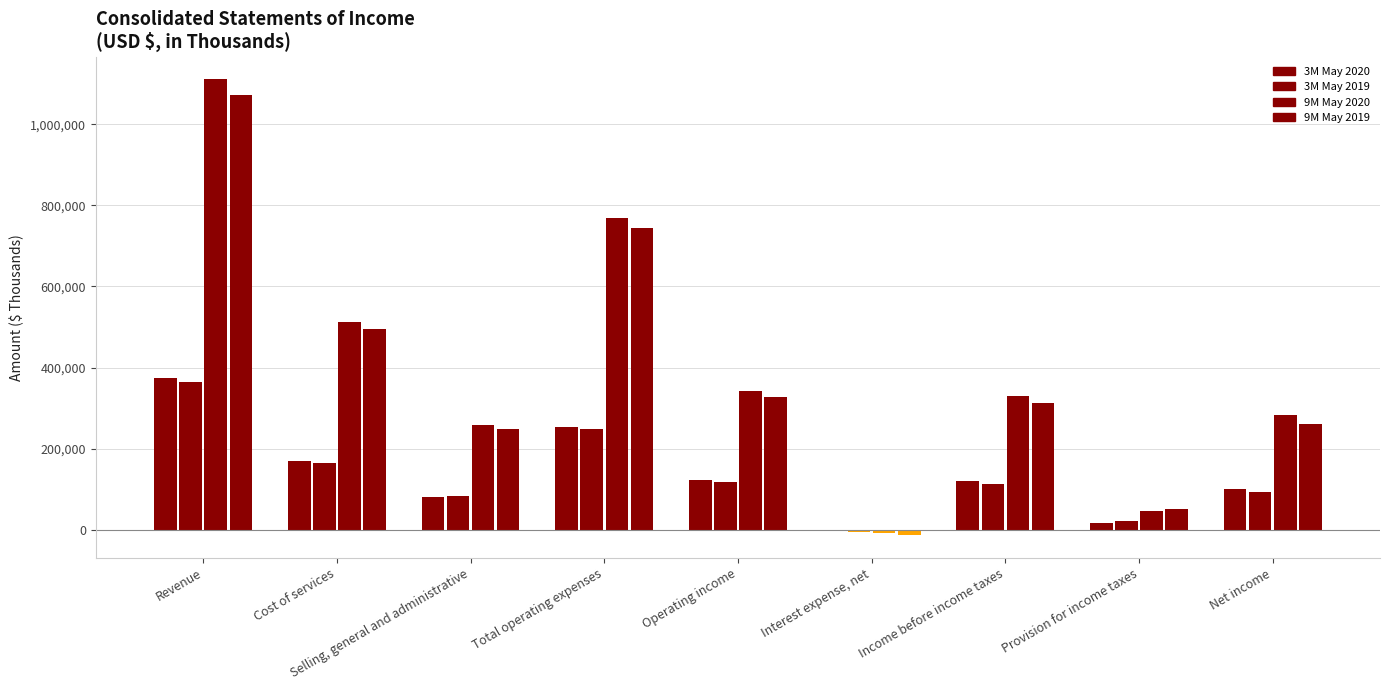

At which category is the sum across all series the highest?

Revenue